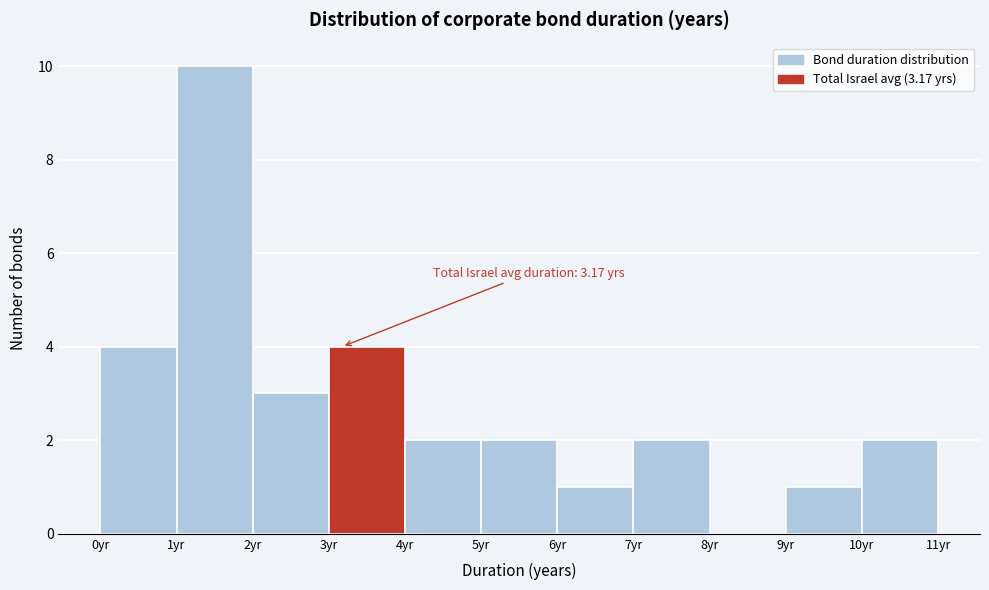

Over which range of the x-axis is the bar tallest?

1 to 2